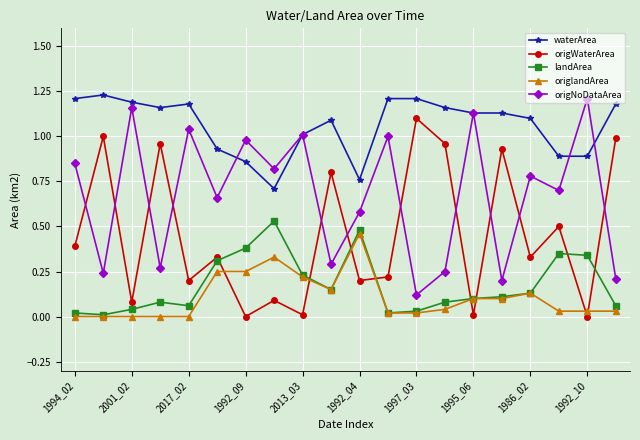

What are all the series names shown in the legend?

waterArea, origWaterArea, landArea, origlandArea, origNoDataArea